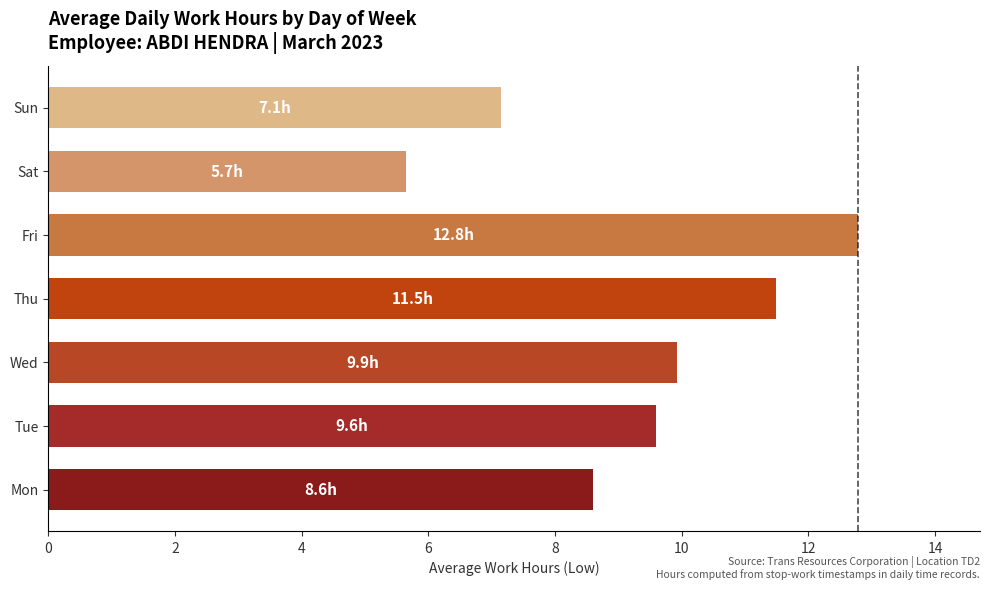

What is the change in value from Thu to Fri?

+1.3